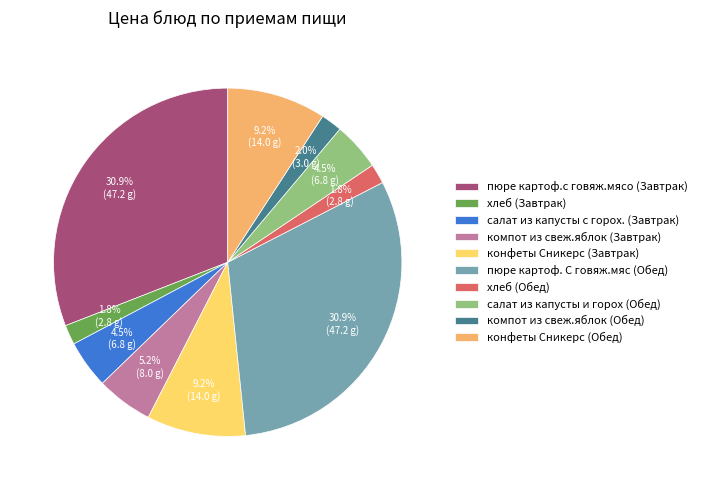

How many segments does this pie chart have?

10